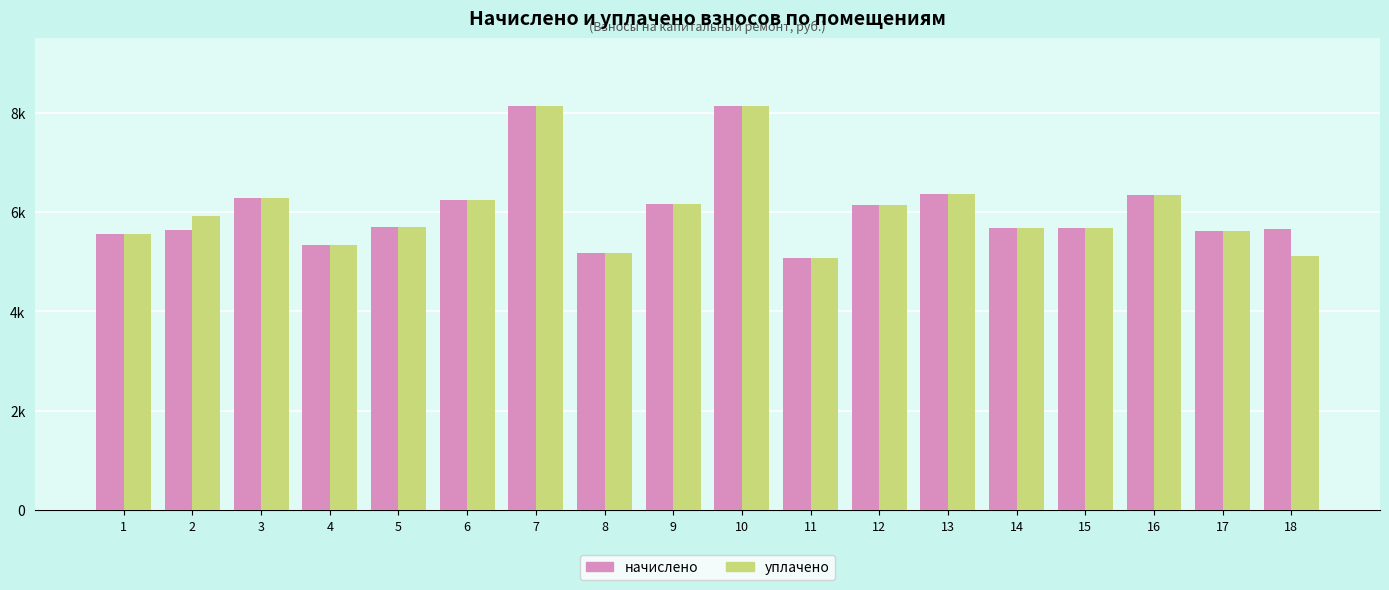

What is the maximum value shown in the chart?

8135.1